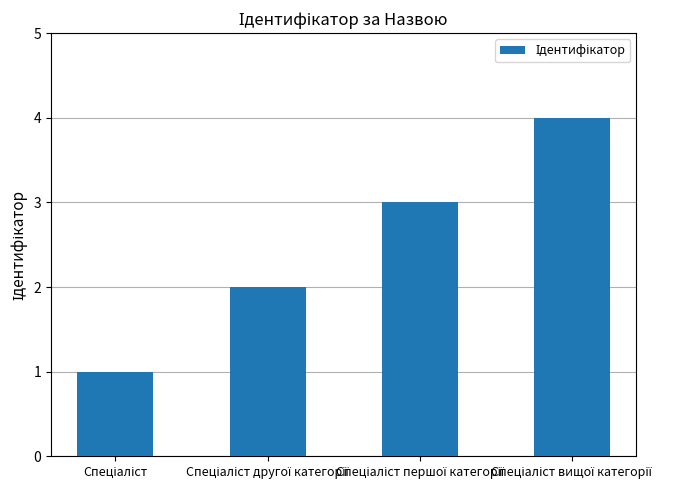

What is the greatest value displayed?

4